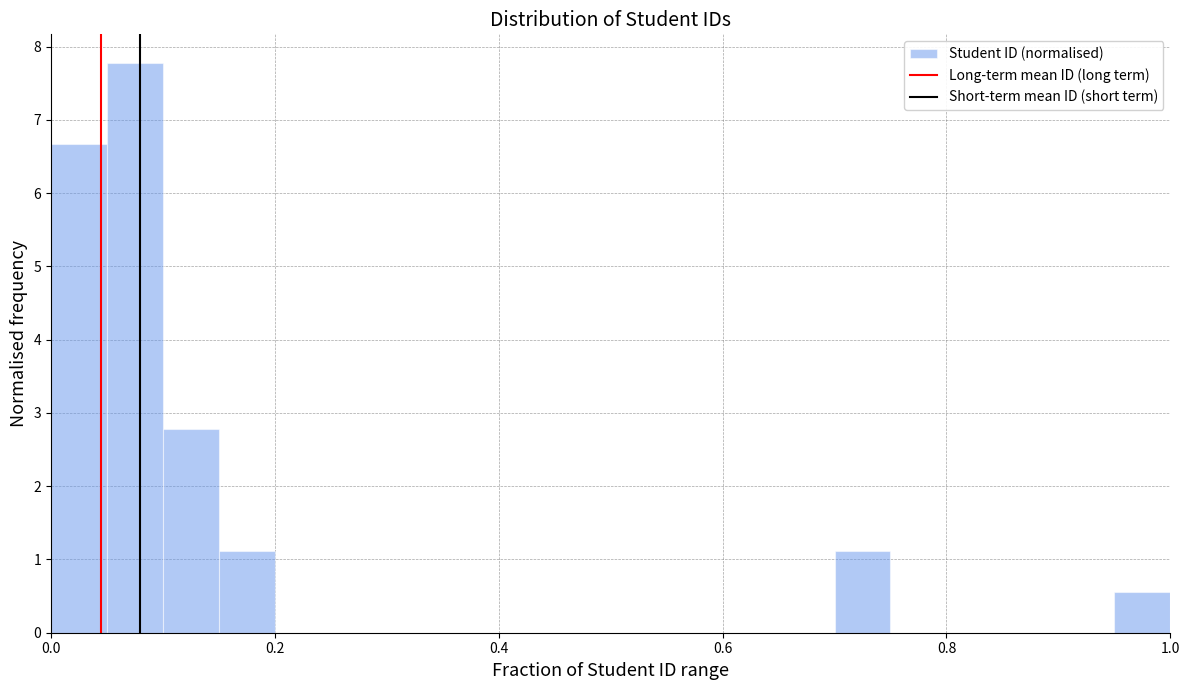

Read against the x-axis, roughly where is the centre of the tallest bar?

0.08